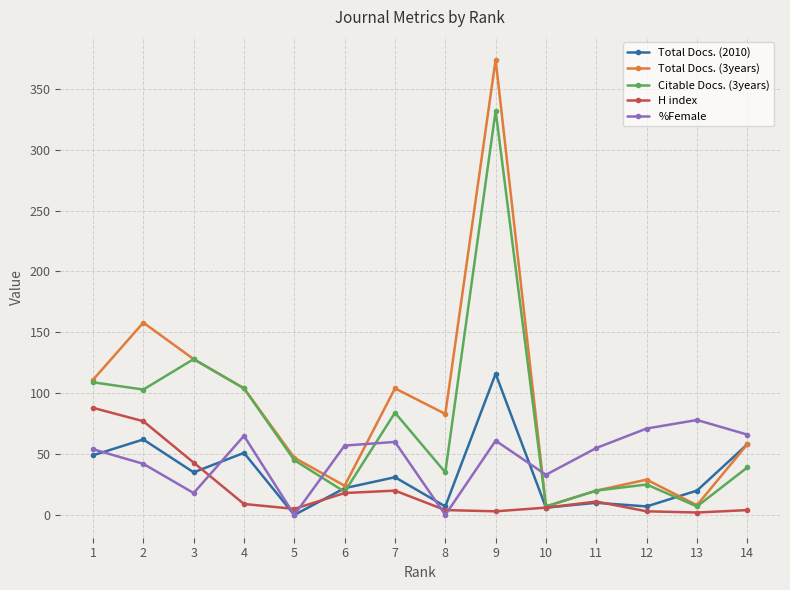

How many lines are shown in the chart?

5